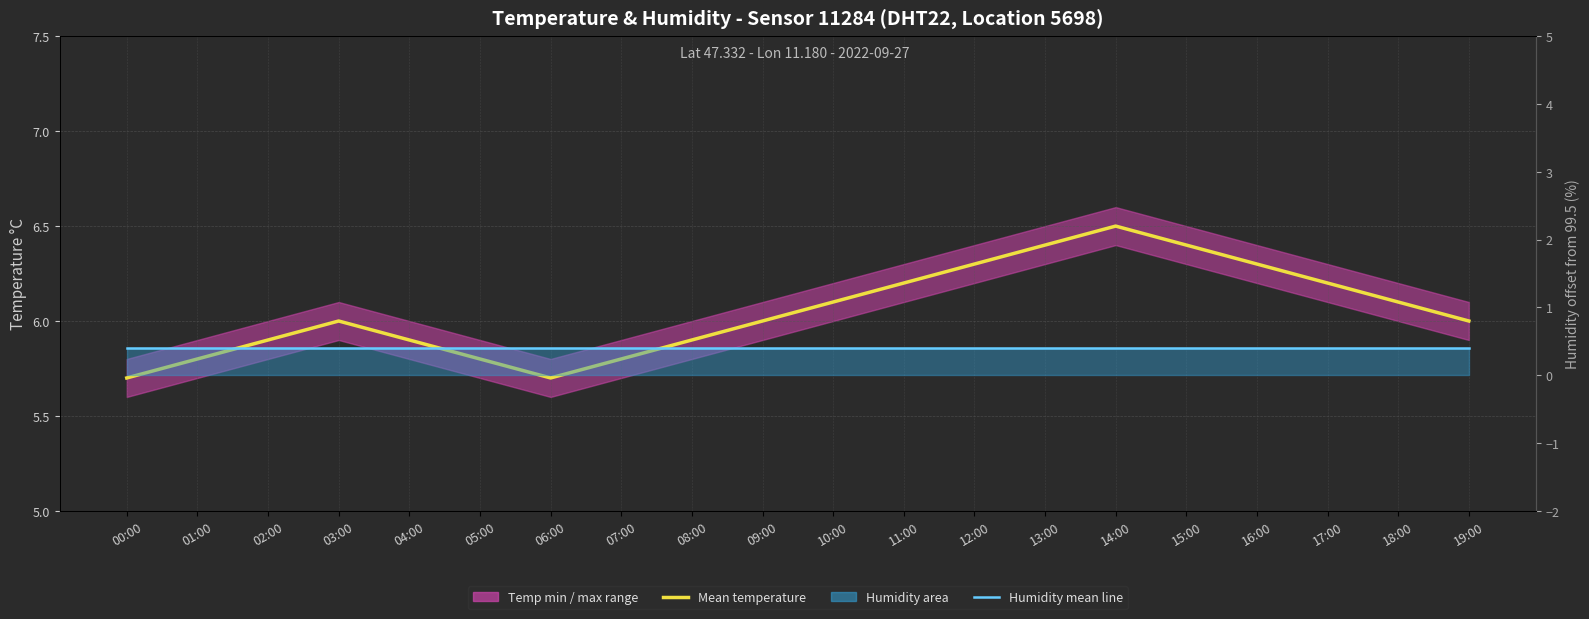

What is the maximum value shown in the chart?

6.5